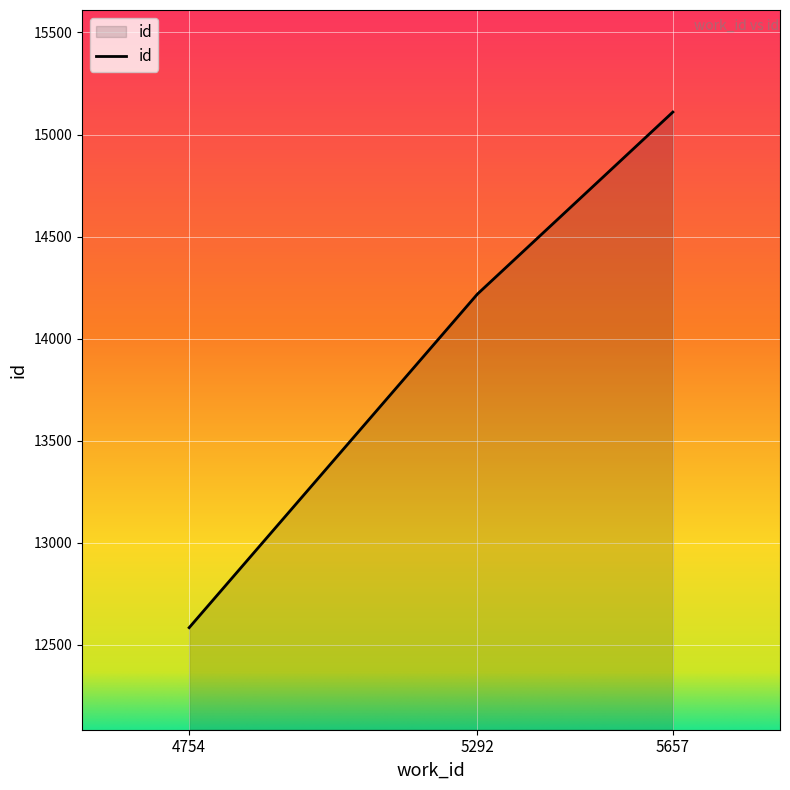

What is the smallest value displayed?

12584